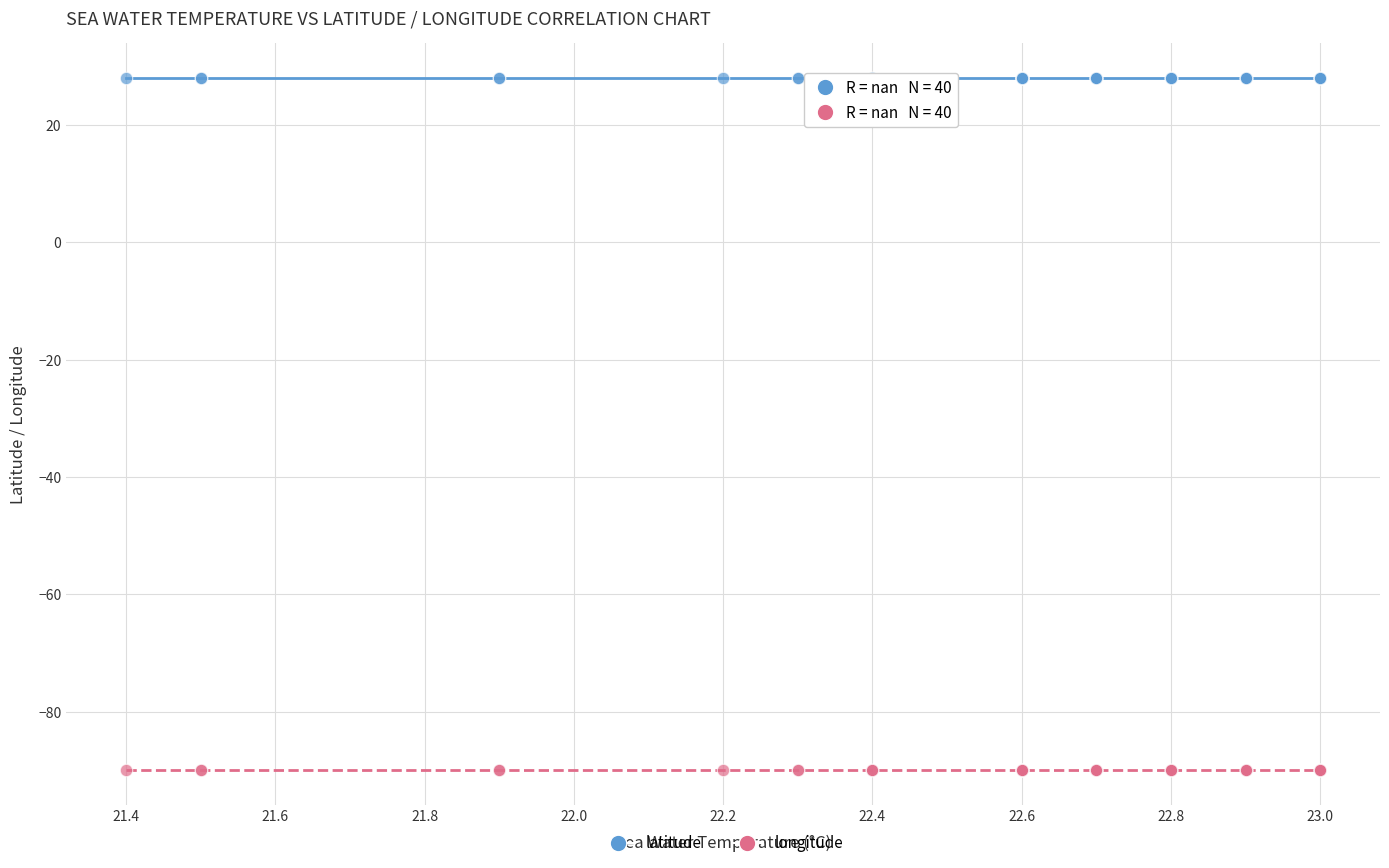

Which series contains the highest Y value?

latitude